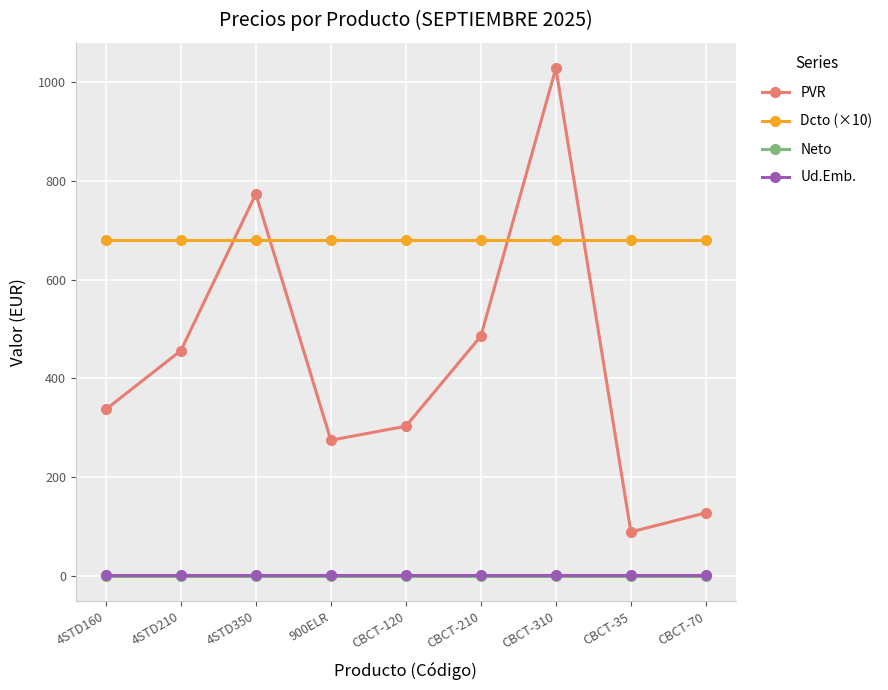

At which label does PVR first exceed 337?

4STD160